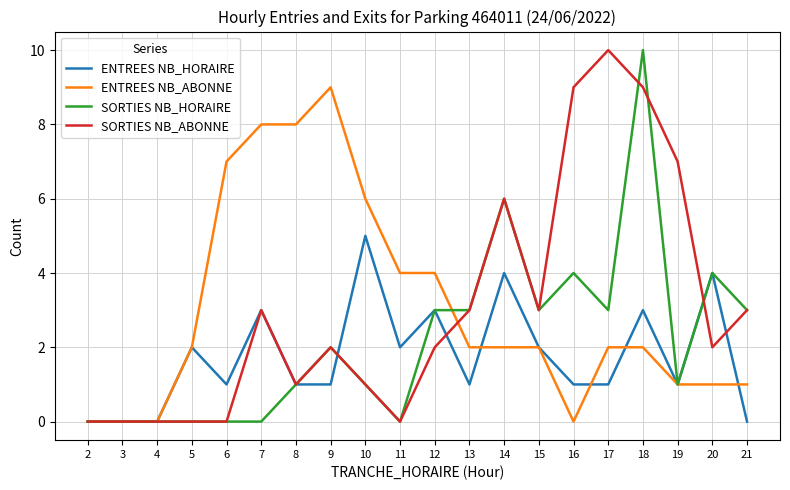

Is the value of SORTIES NB_HORAIRE at 5 greater than the value of ENTREES NB_ABONNE at 11?

No